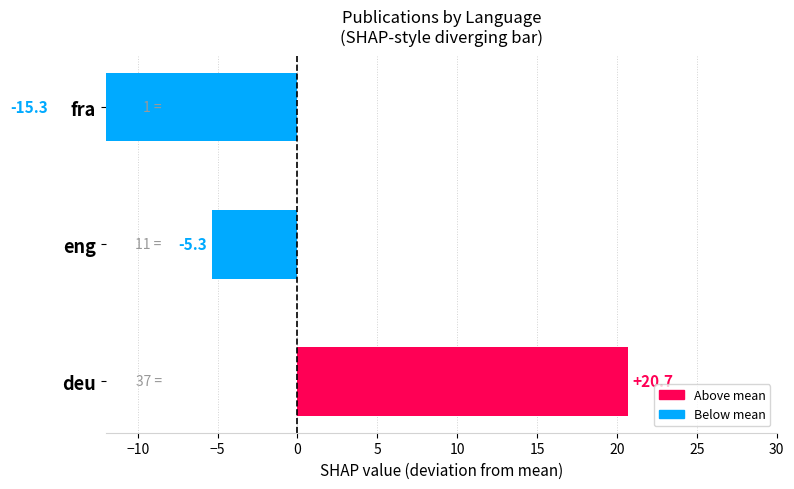

Does the chart contain any negative values?

Yes